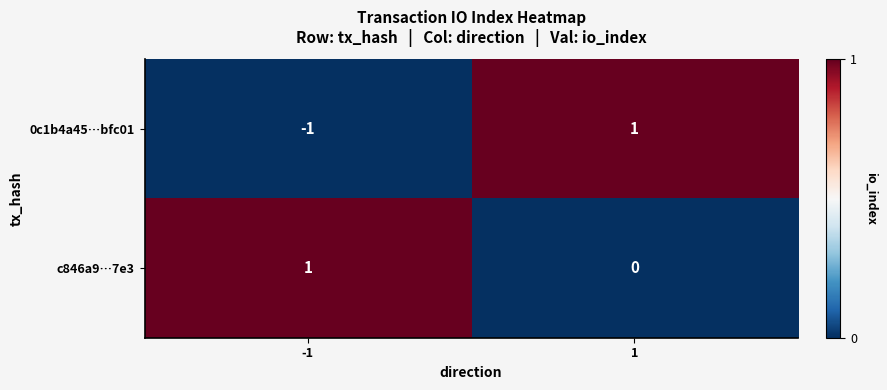

Rank the series by their average value, from lowest to highest.

0c1b4a45…bfc01, c846a9…7e3